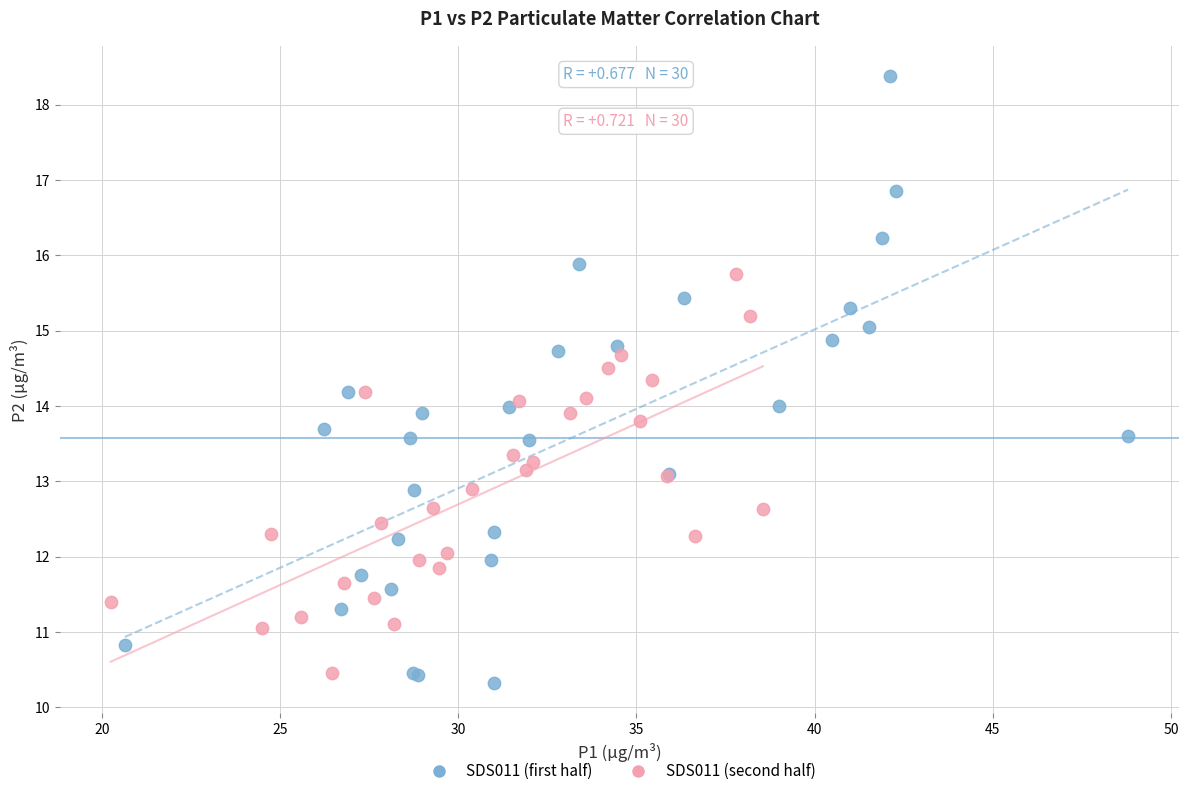

Which series reaches the maximum Y coordinate?

SDS011 (first half)